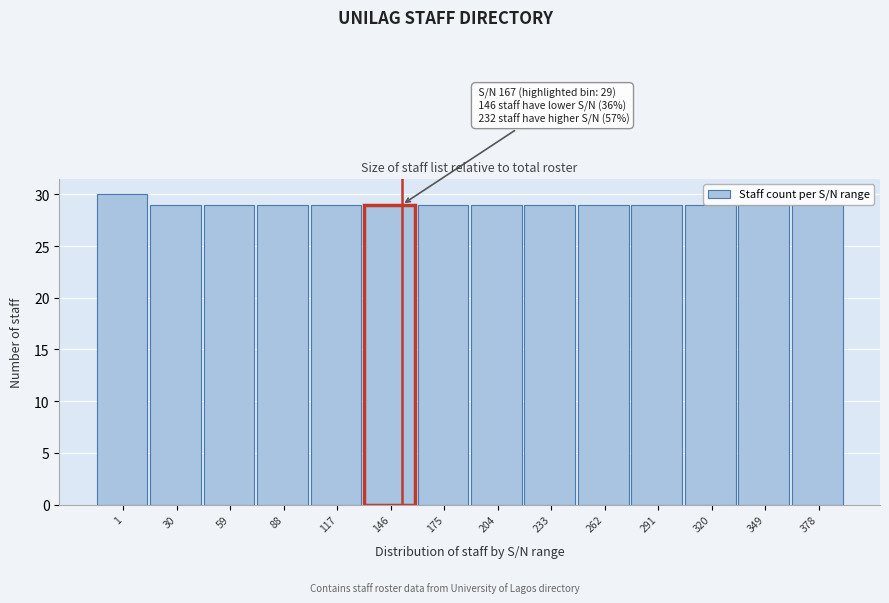

Reading left to right, what are all the values shown in this chart?

1=30	30=29	59=29	88=29	117=29	146=29	175=29	204=29	233=29	262=29	291=29	320=29	349=29	378=29